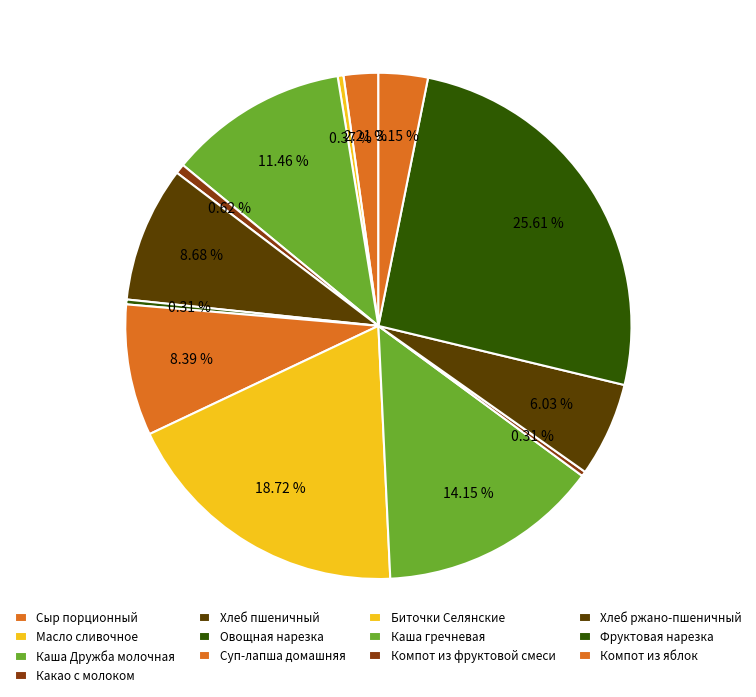

To the nearest percent, what percentage of the pie is Хлеб ржано-пшеничный?

6%